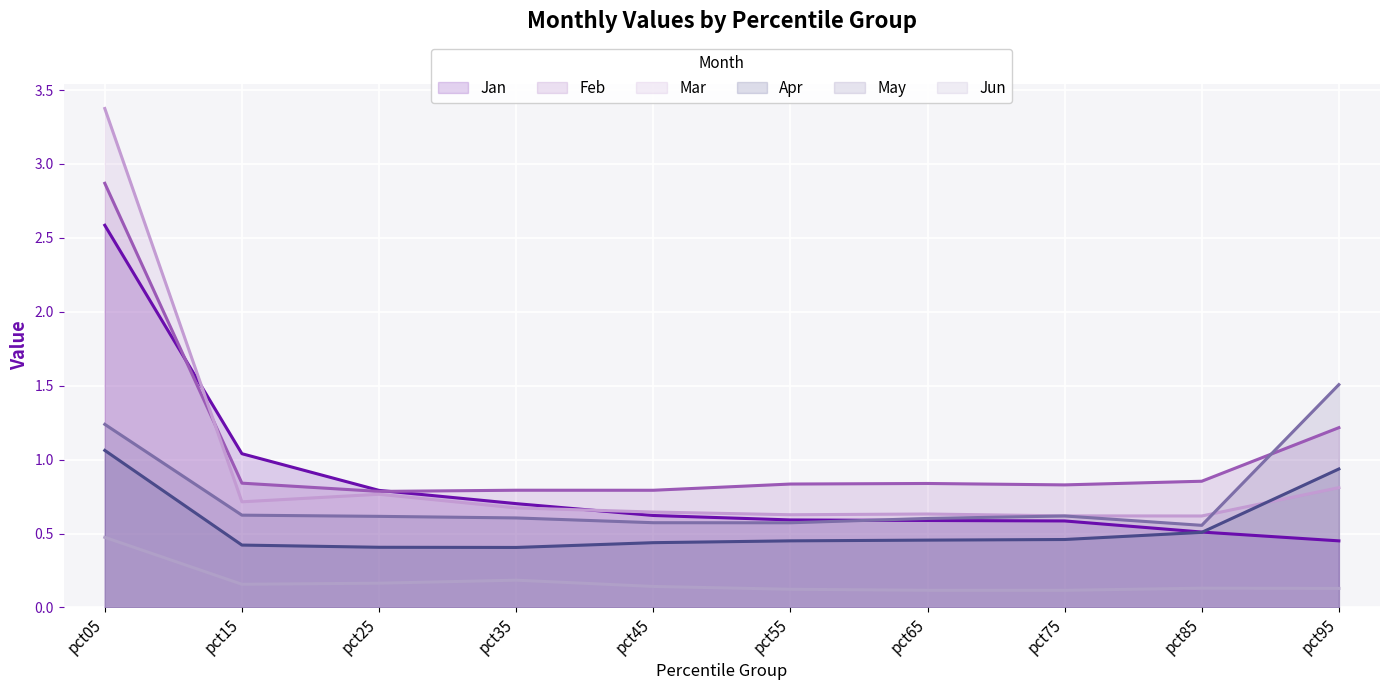

At which category does Mar reach its first local peak?

pct25